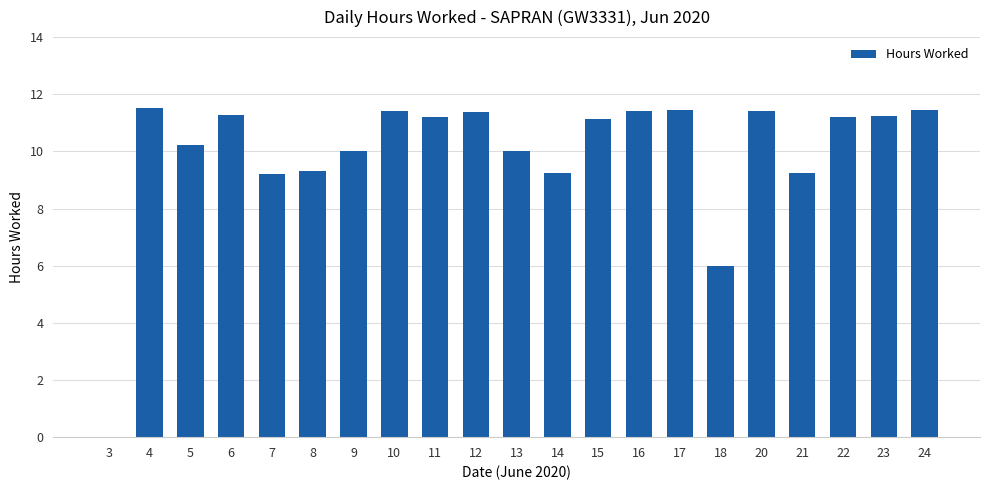

True or false: the data shows 17.4 at 12.

False